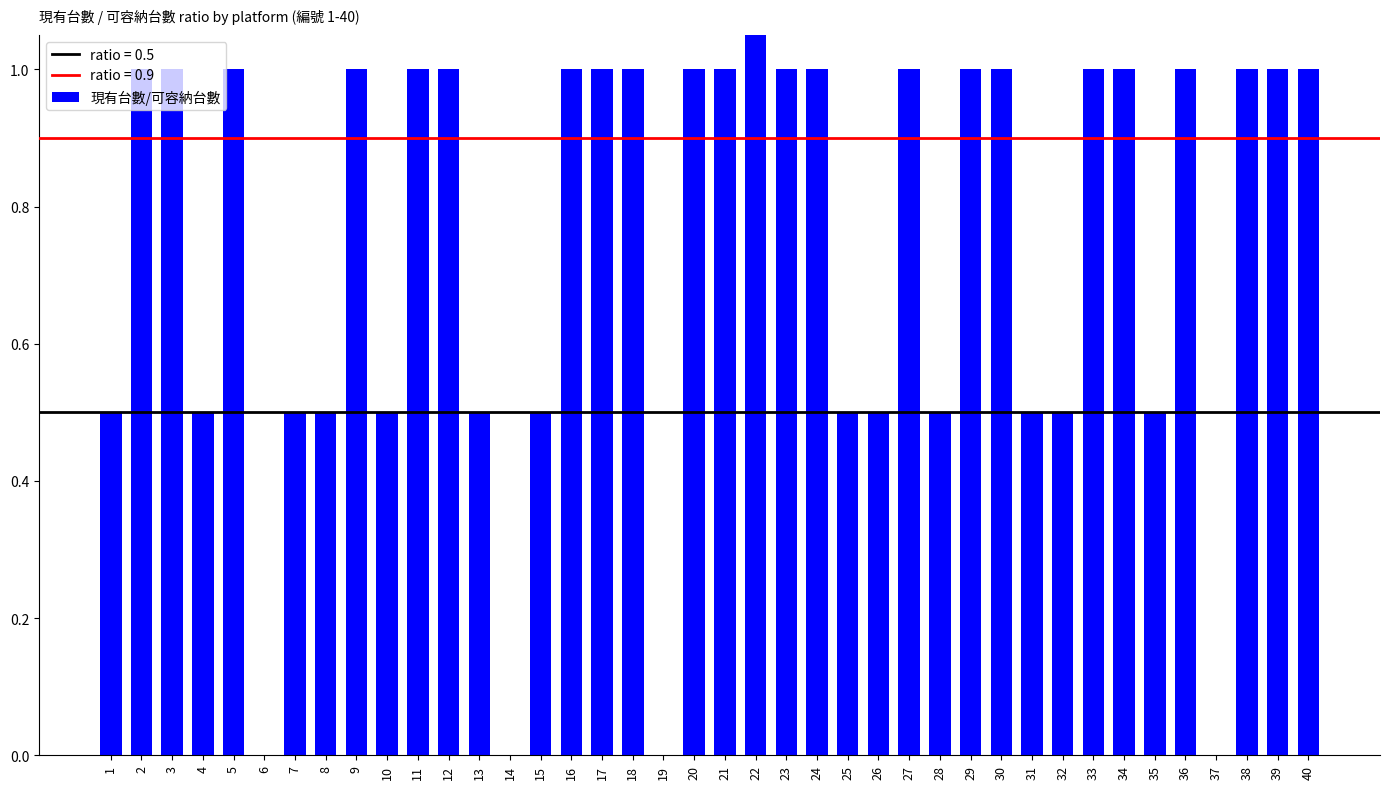

What is the value of the 38th bar from the left?

1.0